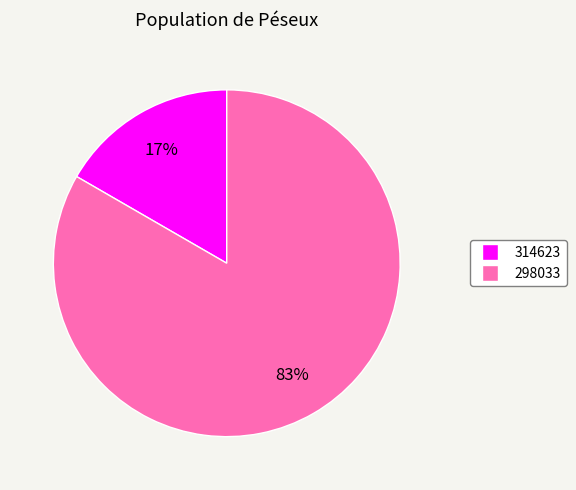

How many slices are in this pie chart?

2